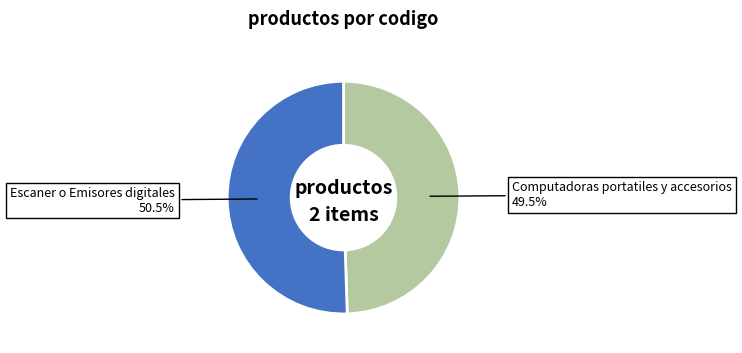

How much of the chart is everything except Escaner o Emisores digitales?

49.5%